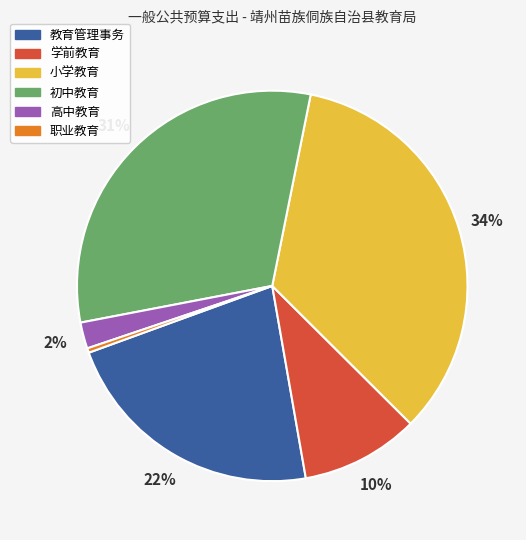

Is there a majority slice in this chart?

No